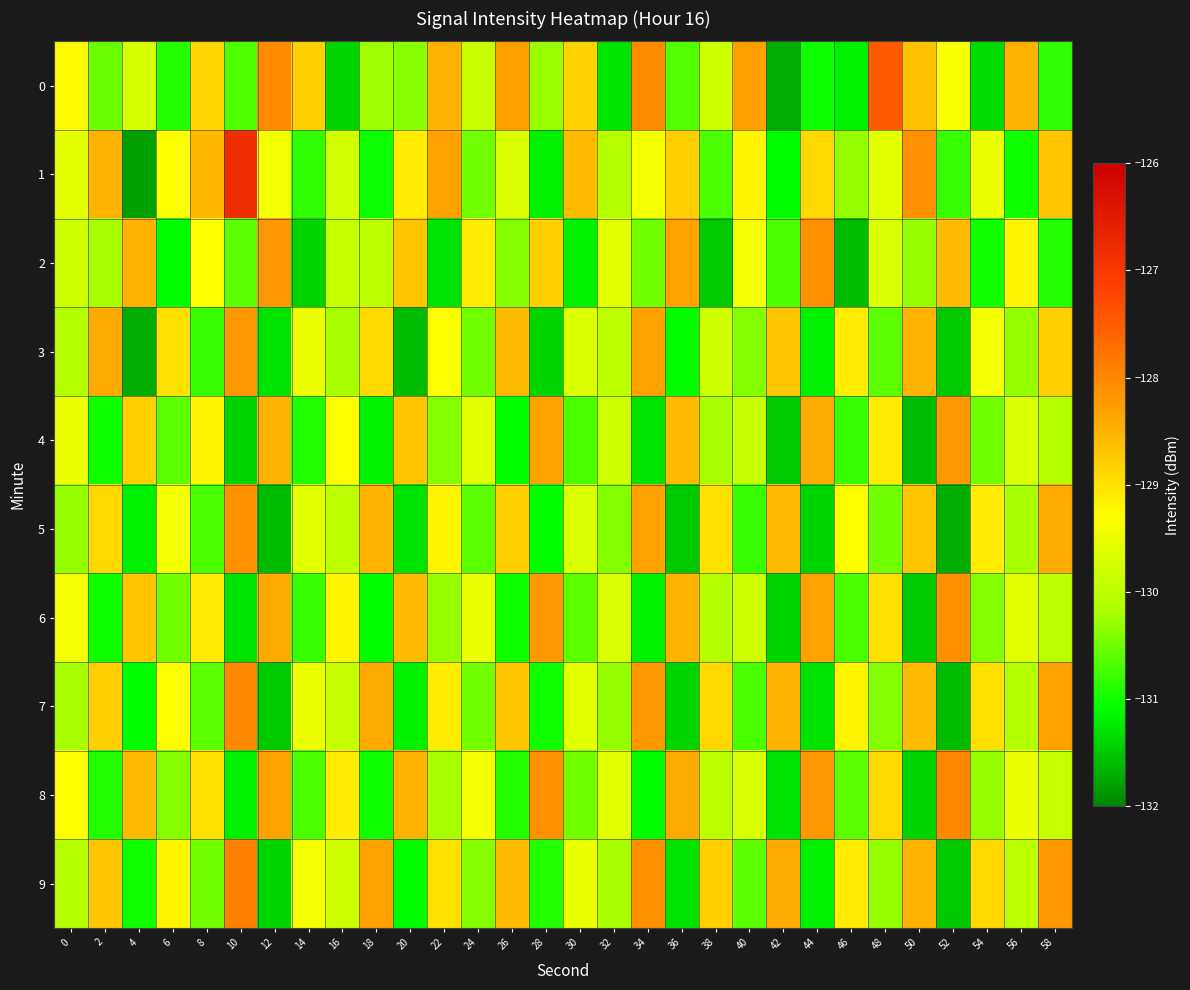

Rank the series at 12 from highest to lowest value.

0, 2, 8, 6, 4, 1, 3, 9, 7, 5